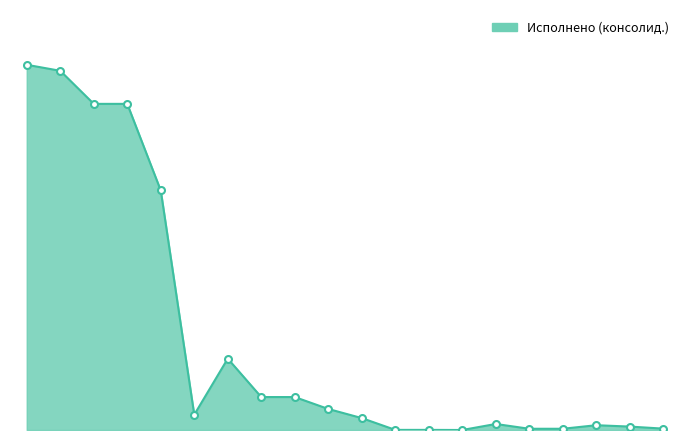

Reading right to left, what are all the values shown in this chart?

200_0113_850=20000.0	200_0113_830=49865.3	200_0113_800=69865.3	200_0113_240=18002.8	200_0113_200=18002.8	200_0113=87868.2	200_0111=0.0	200_0104_850=1626.0	200_0104_800=1626.0	200_0104_247=173841.8	200_0104_244=306971.9	200_0104_240=480813.7	200_0104_200=480813.7	200_0104_129=1041206.0	200_0104_122=222737.2	200_0104_121=3495294.0	200_0104_120=4759237.2	200_0104_100=4759237.2	200_0104=5241676.9	200_0100=5329545.1